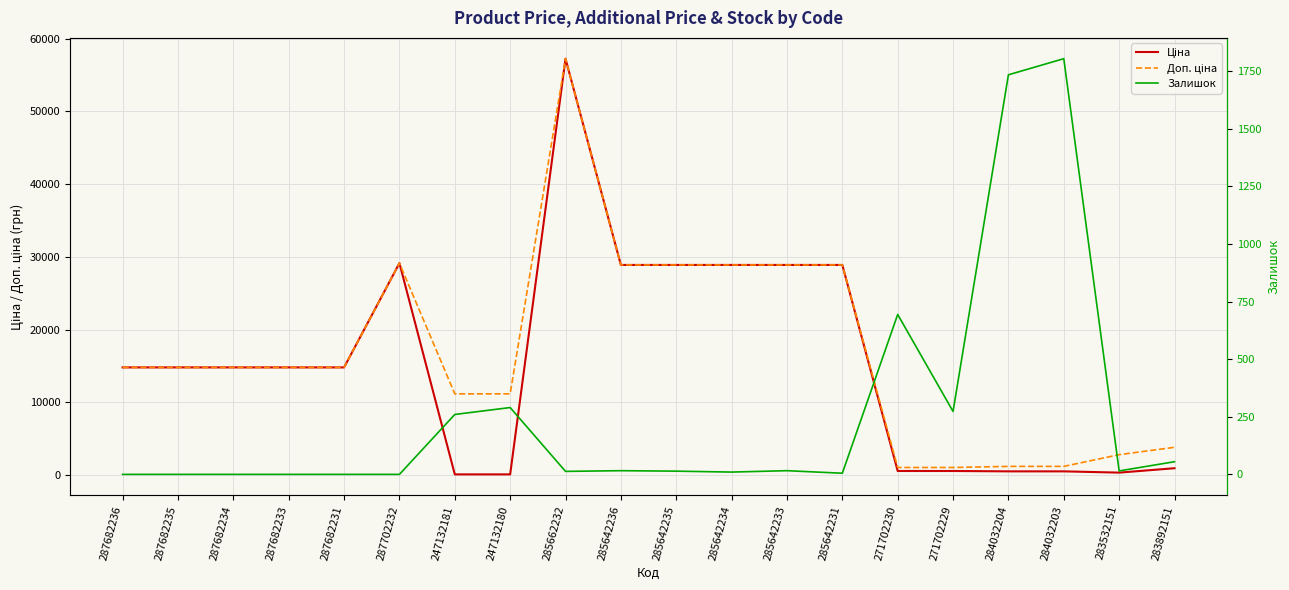

Which series has the largest range (max minus min)?

Ціна